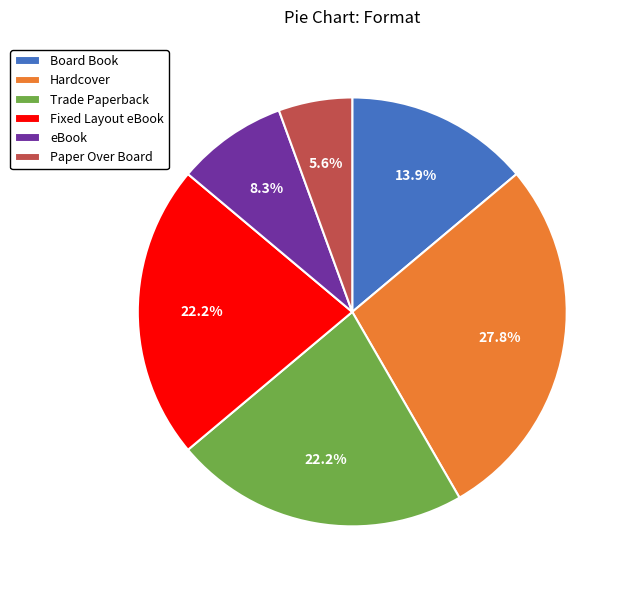

Between Paper Over Board and Board Book, which is larger?

Board Book